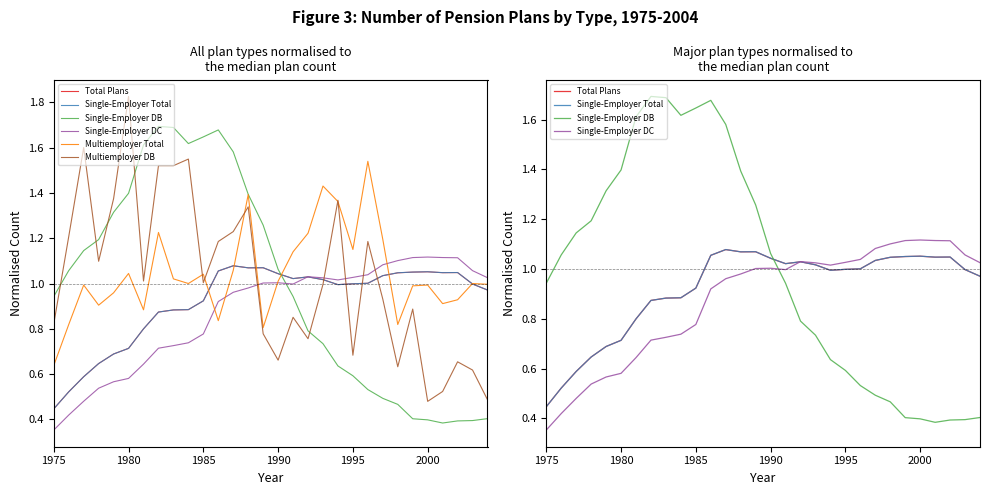

Which series has the largest total across all categories?

Multiemployer Total